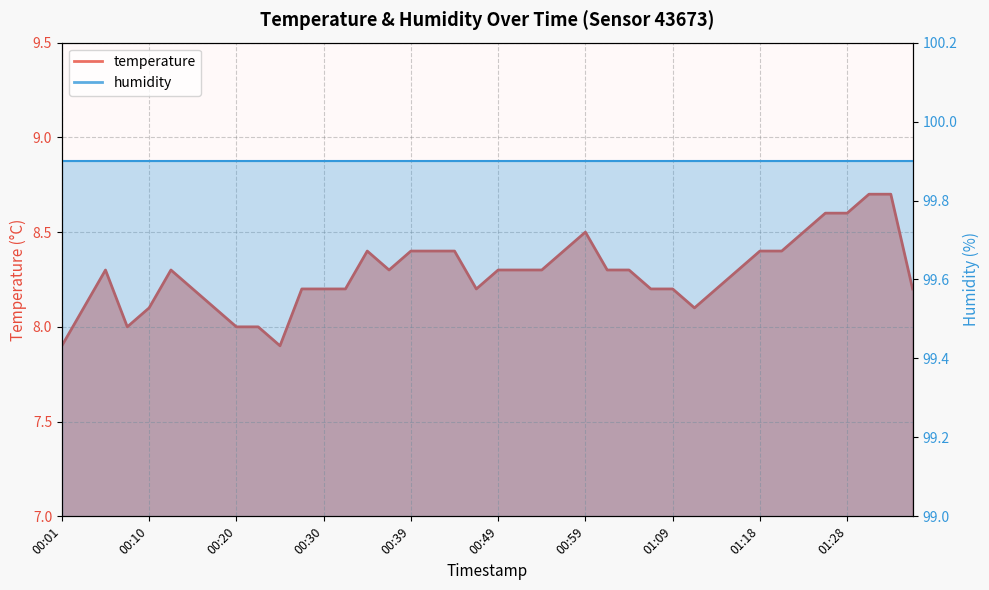

What is the average value?

8.3